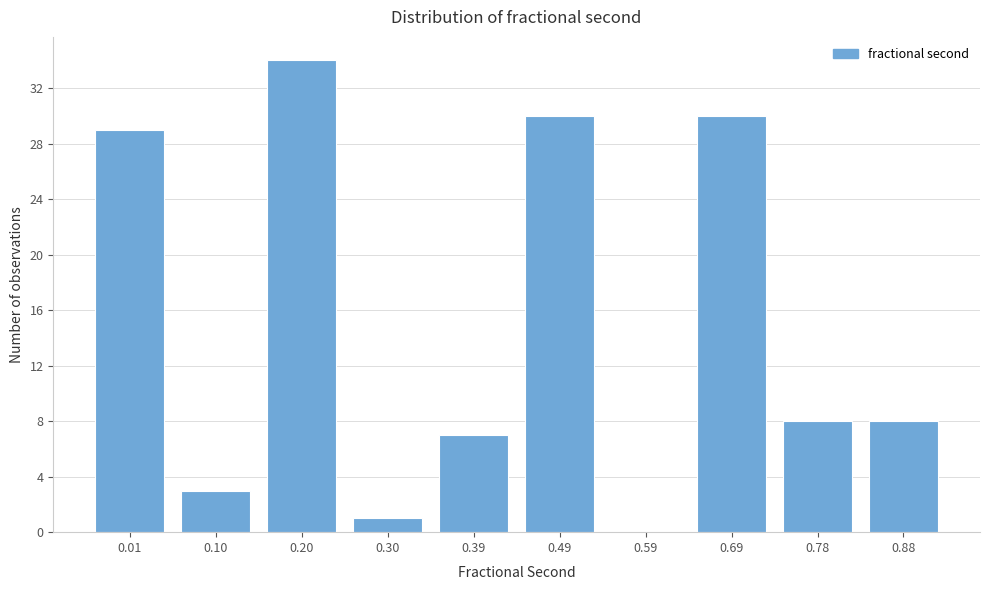

Reading right to left, transcribe all the data shown in this chart.

0.88=8	0.78=8	0.69=30	0.59=0	0.49=30	0.39=7	0.30=1	0.20=34	0.10=3	0.01=29